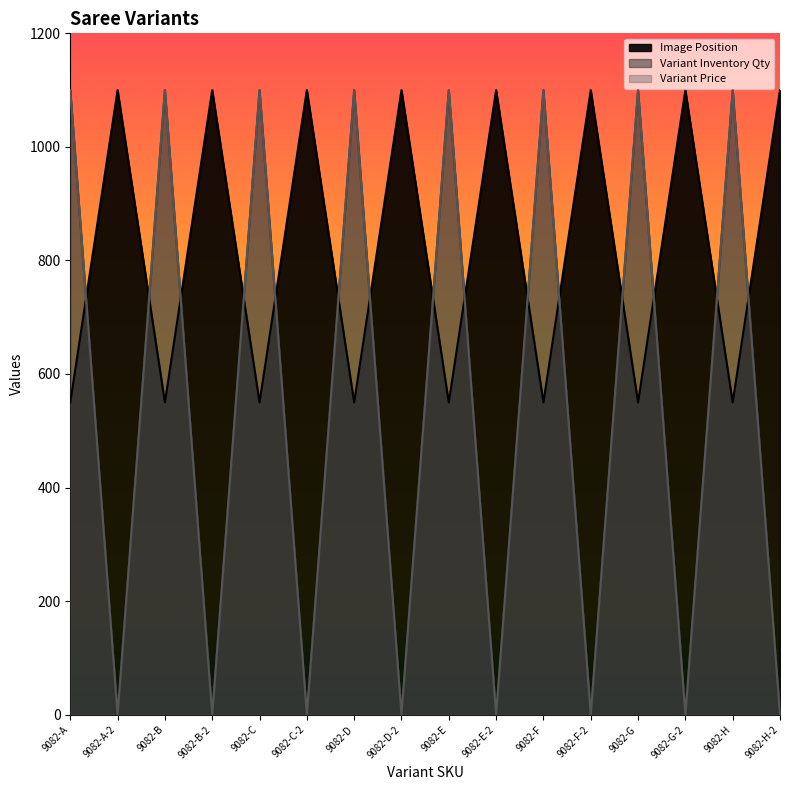

Count the number of categories in the chart.

16